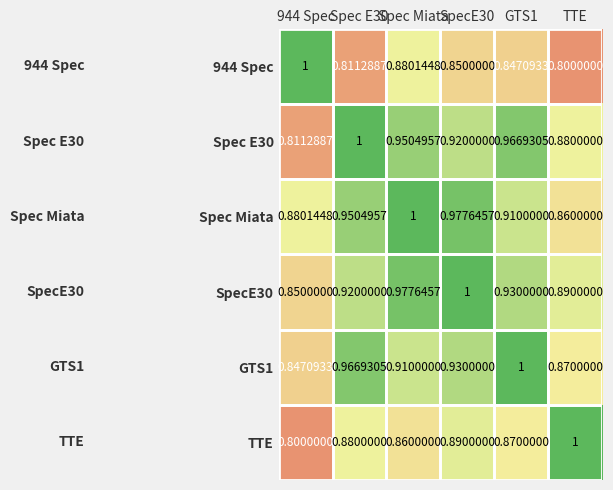

Is the value of TTE at 944 Spec greater than the value of SpecE30 at GTS1?

No